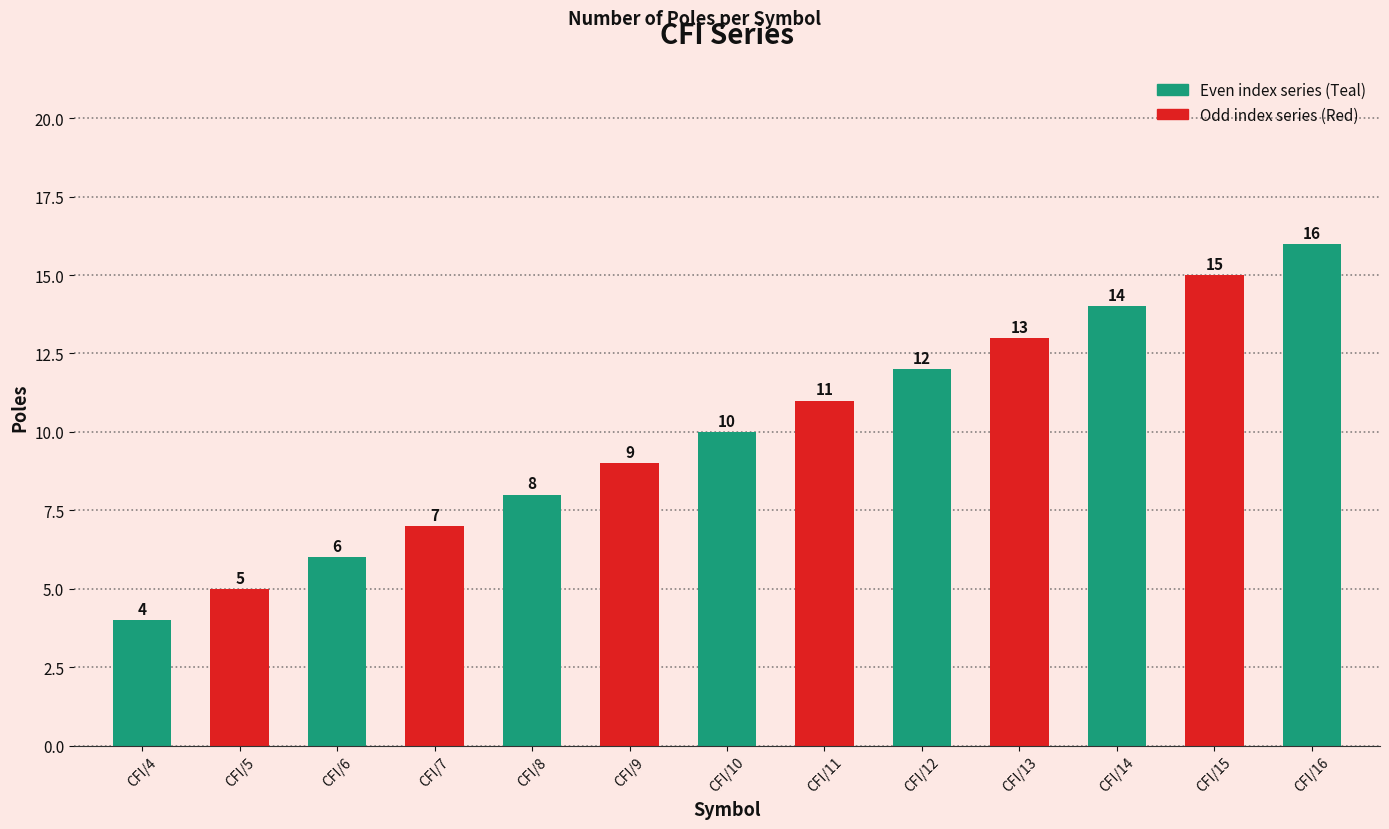

Reading left to right, list all the values displayed in this chart.

4	5	6	7	8	9	10	11	12	13	14	15	16